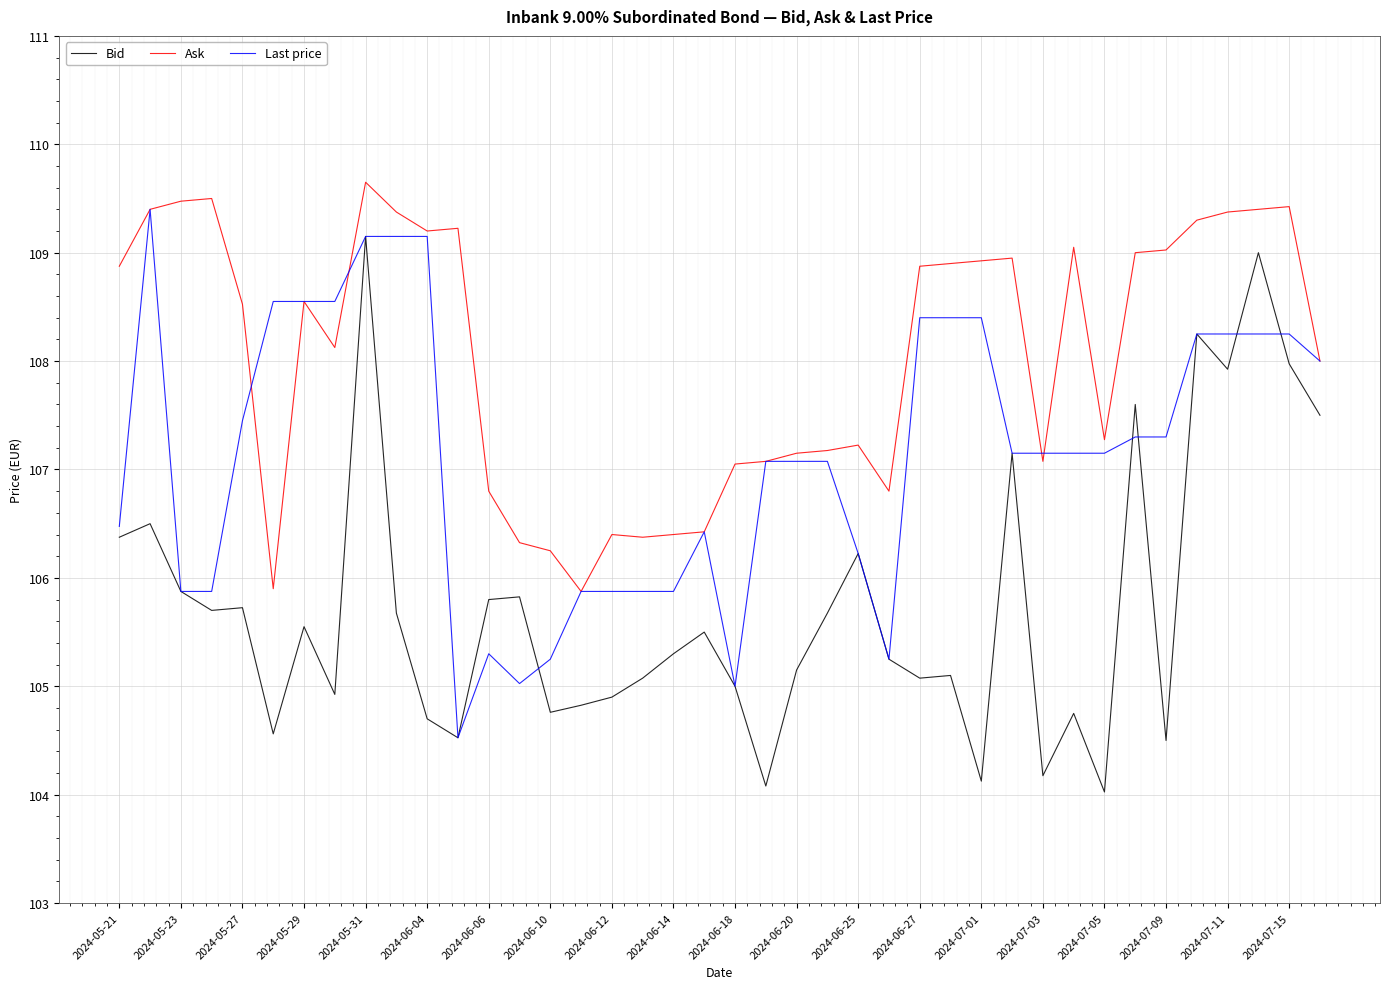

Which series has the largest total across all categories?

Ask